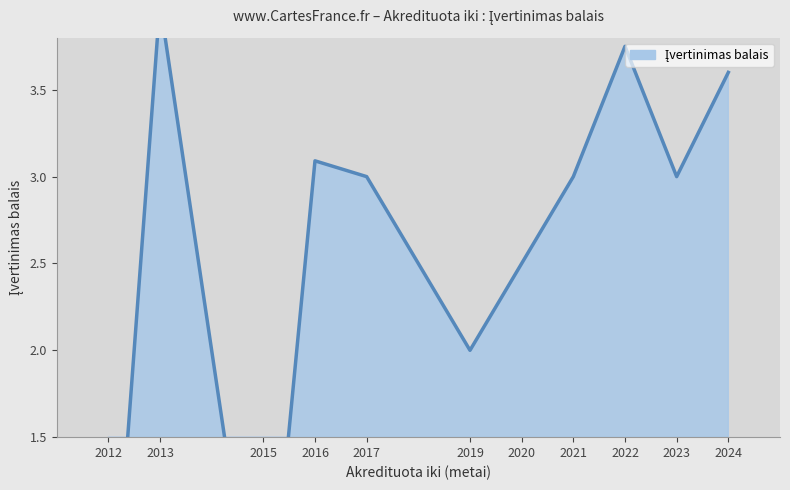

True or false: the data has more than 2 interior local peaks.

True